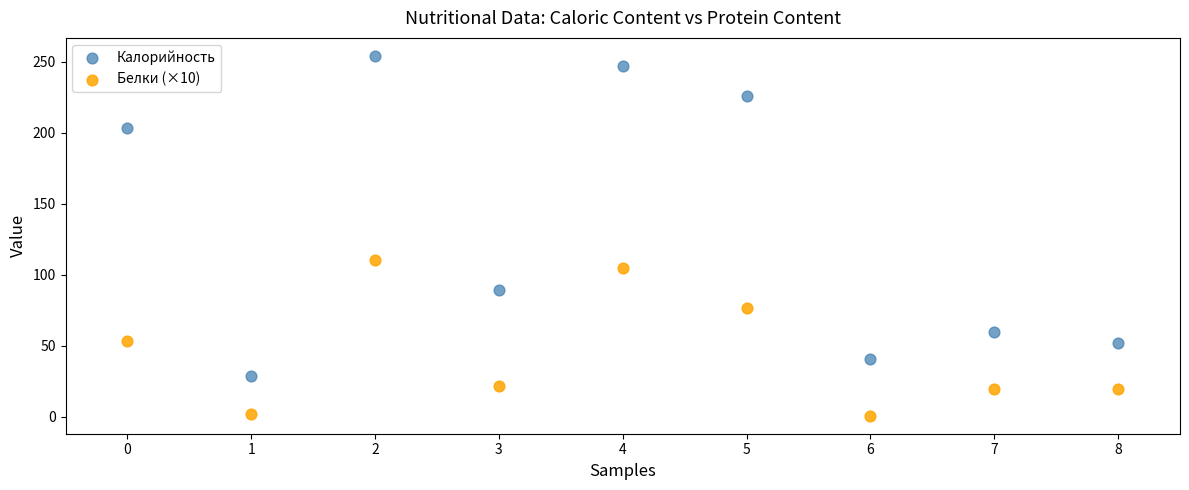

What are all the series names shown in the legend?

Калорийность, Белки (×10)